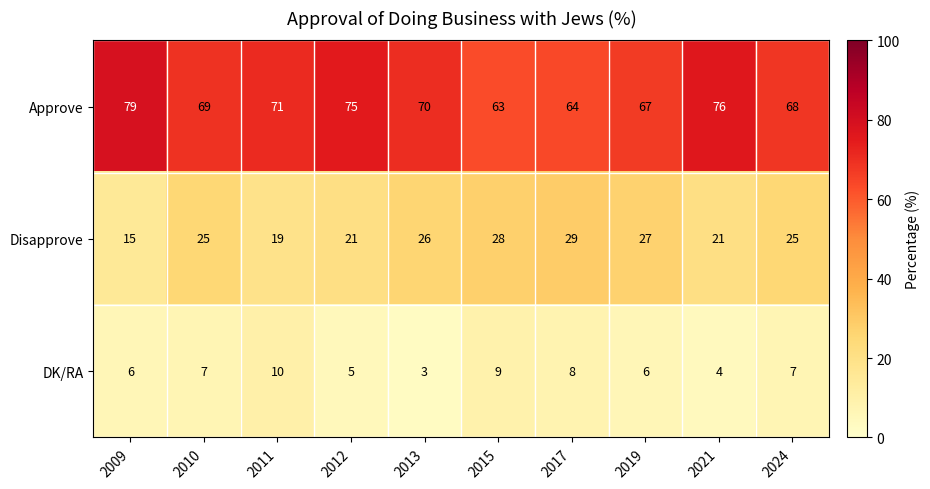

Read the Disapprove value at 2019.

27